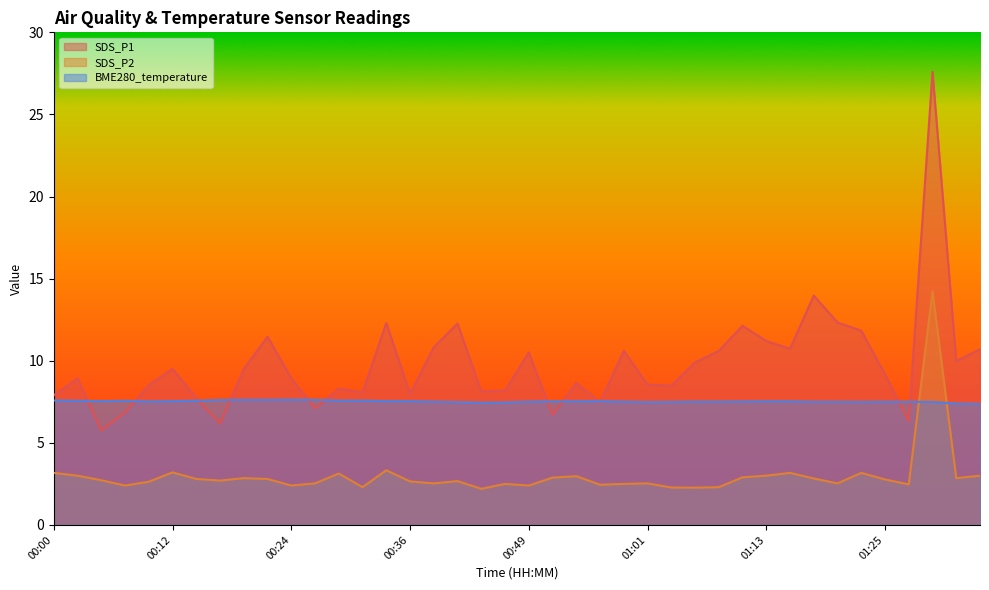

What position from the left is 00:10?

5